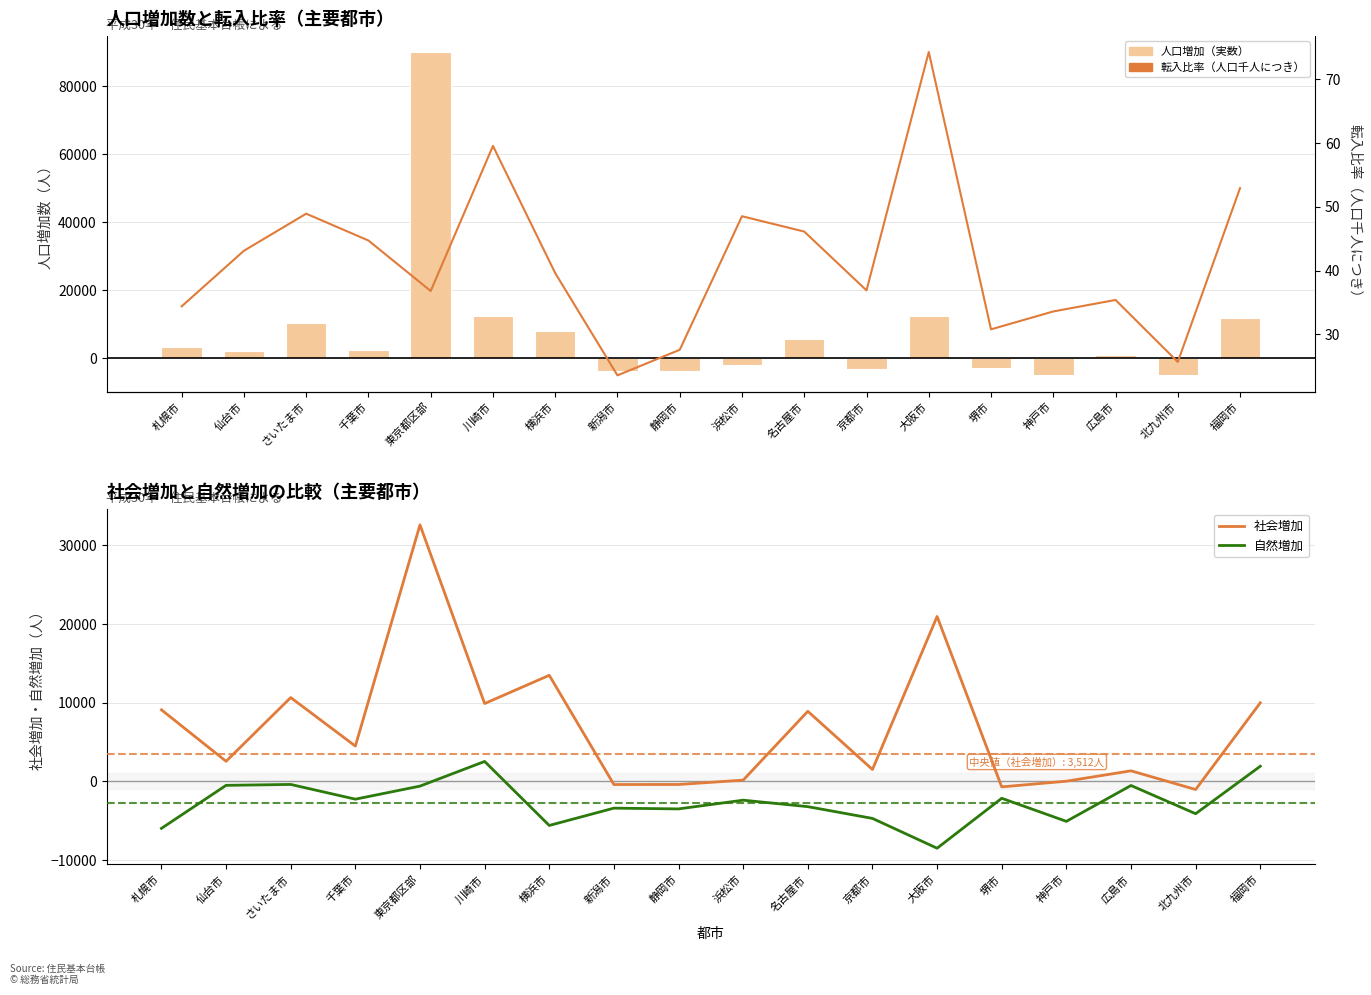

Reading left to right, what are all the values shown in this chart?

人口増加（実数）: 札幌市=3109.0	仙台市=2040.0	さいたま市=10240.0	千葉市=2217.0	東京都区部=90023.0	川崎市=12399.0	横浜市=7860.0	新潟市=-3802.0	静岡市=-3892.0	浜松市=-2233.0	名古屋市=5680.0	京都市=-3197.0	大阪市=12437.0	堺市=-2849.0	神戸市=-5052.0	広島市=811.0	北九州市=-5139.0	福岡市=11883.0
社会増加: 札幌市=9074.0	仙台市=2546.0	さいたま市=10631.0	千葉市=4477.0	東京都区部=32543.0	川崎市=9872.0	横浜市=13456.0	新潟市=-403.0	静岡市=-397.0	浜松市=155.0	名古屋市=8889.0	京都市=1505.0	大阪市=20920.0	堺市=-701.0	神戸市=22.0	広島市=1337.0	北九州市=-1035.0	福岡市=9966.0
自然増加: 札幌市=-5965.0	仙台市=-506.0	さいたま市=-391.0	千葉市=-2260.0	東京都区部=-603.0	川崎市=2527.0	横浜市=-5596.0	新潟市=-3399.0	静岡市=-3495.0	浜松市=-2388.0	名古屋市=-3209.0	京都市=-4702.0	大阪市=-8483.0	堺市=-2148.0	神戸市=-5074.0	広島市=-526.0	北九州市=-4104.0	福岡市=1917.0
転入比率（人口千人につき）: 札幌市=34.4	仙台市=43.1	さいたま市=48.9	千葉市=44.7	東京都区部=36.8	川崎市=59.5	横浜市=39.6	新潟市=23.6	静岡市=27.6	浜松市=48.5	名古屋市=46.1	京都市=36.9	大阪市=74.2	堺市=30.8	神戸市=33.6	広島市=35.4	北九州市=25.7	福岡市=52.9